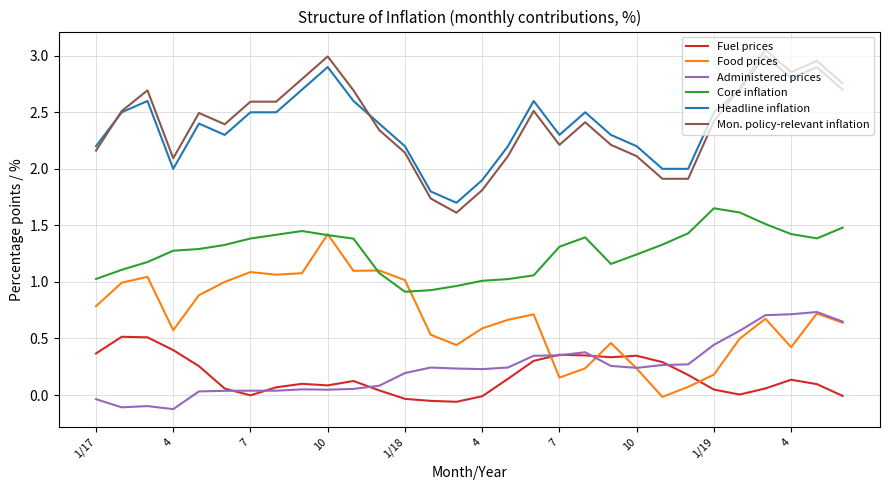

True or false: Administered prices and Headline inflation intersect in this chart.

False